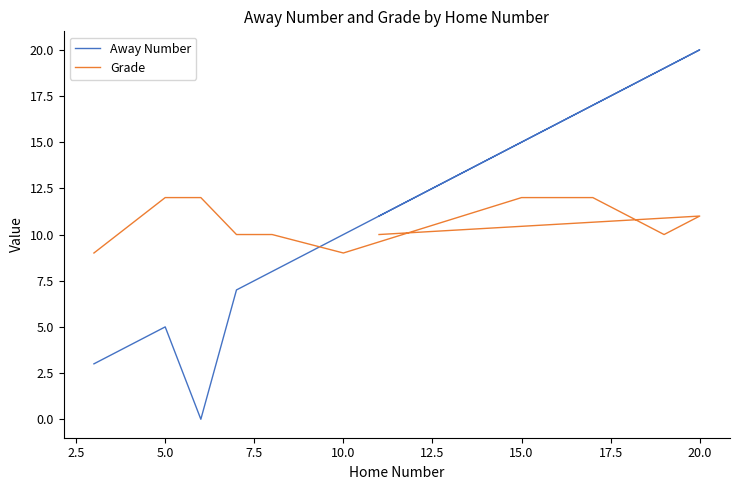

How many distinct data groups are displayed?

2